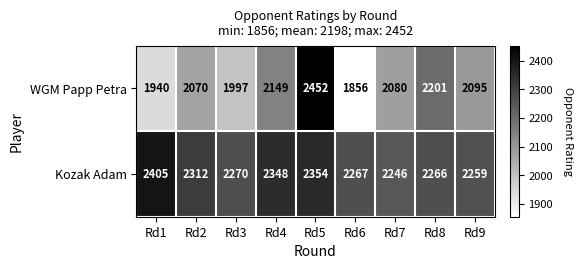

Which series has the widest spread of values?

WGM Papp Petra